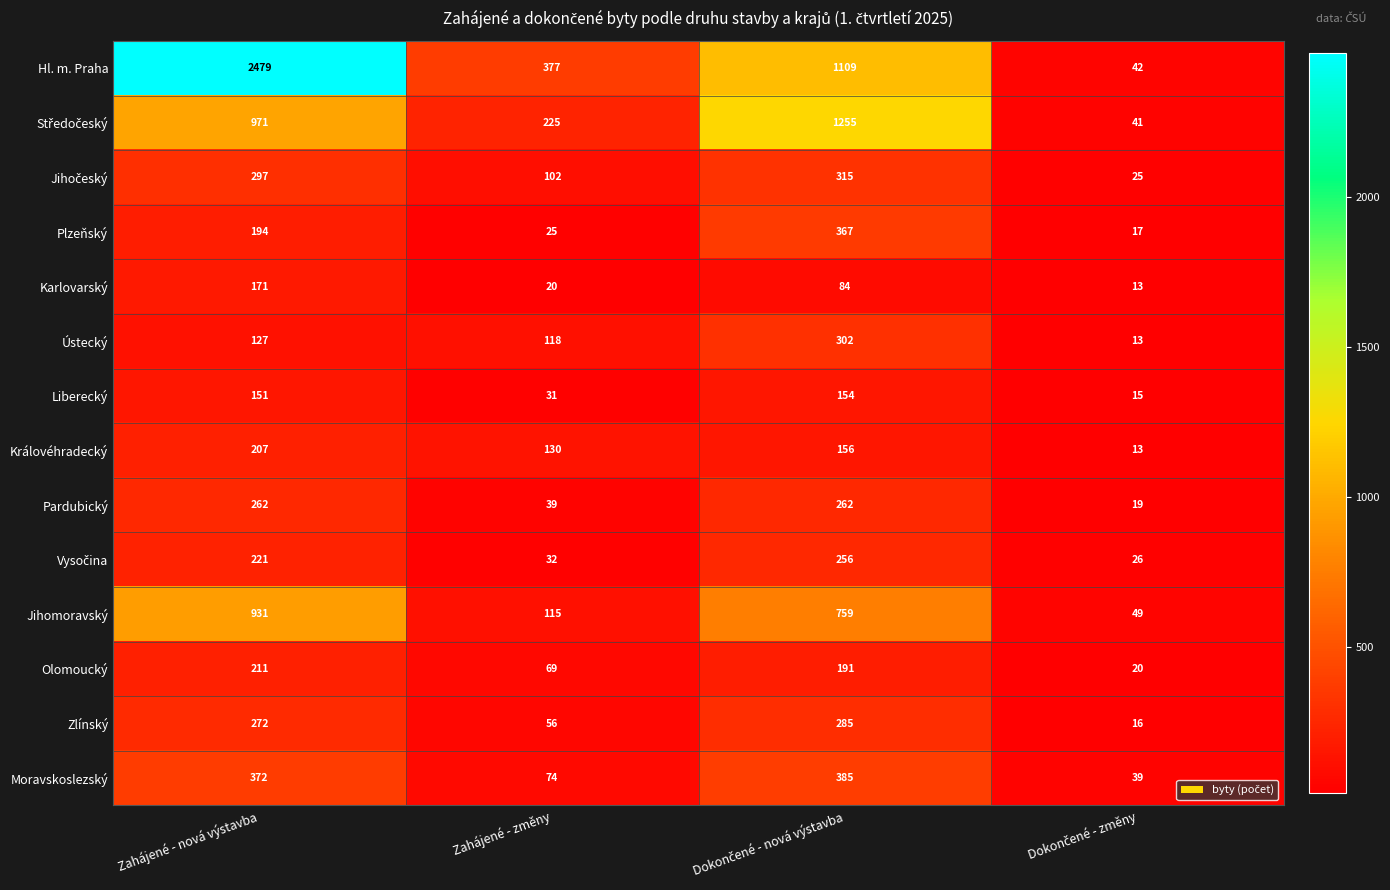

Which series has the largest total across all categories?

Hl. m. Praha